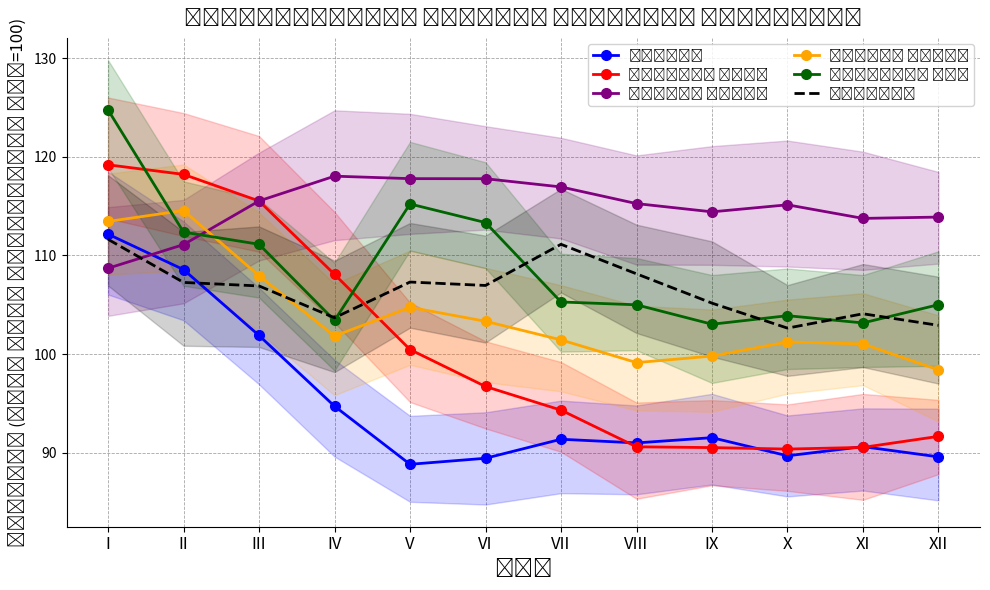

Between I and III, which is larger?

I